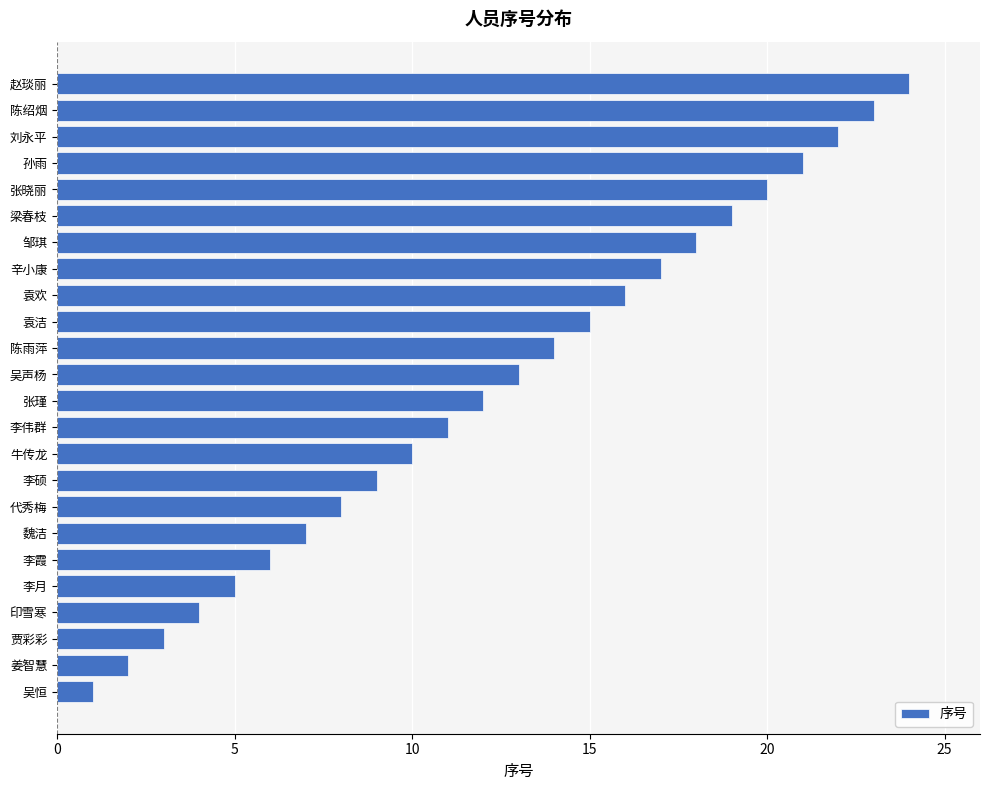

Rank the categories by value from highest to lowest.

赵琰丽, 陈绍烟, 刘永平, 孙雨, 张晓丽, 梁春枝, 邹琪, 辛小康, 袁欢, 袁洁, 陈雨萍, 吴声杨, 张瑾, 李伟群, 牛传龙, 李硕, 代秀梅, 魏洁, 李霞, 李月, 印雪寒, 贾彩彩, 姜智慧, 吴恒